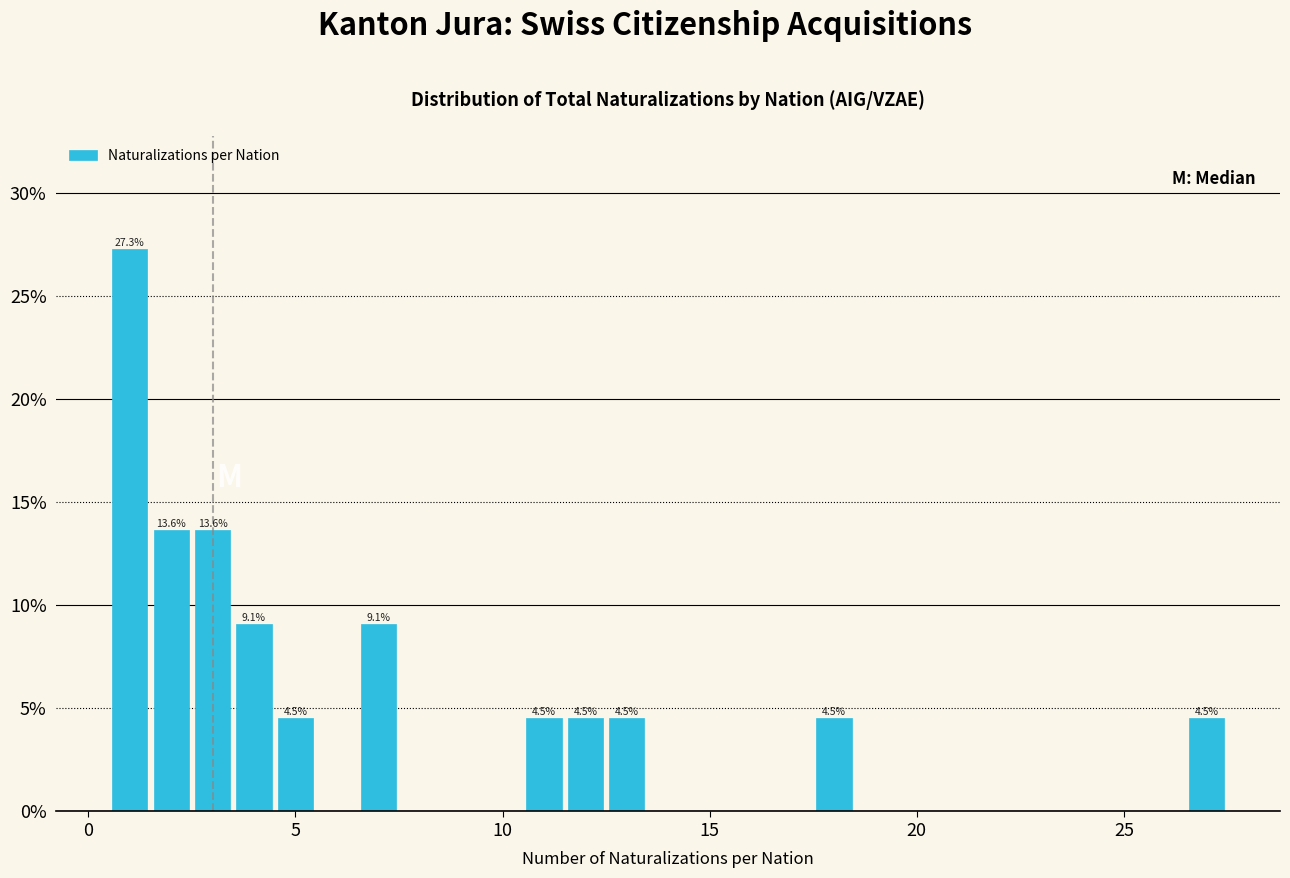

Around what value on the x-axis is the tallest bar? Give the approximate position of its centre, as read against the axis.

1.0